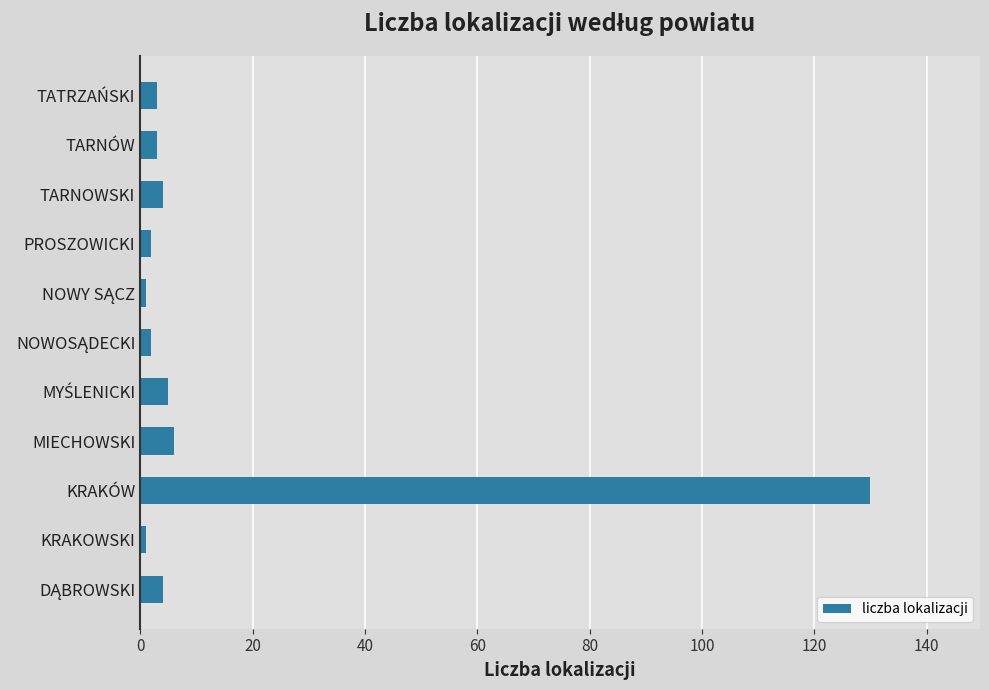

Between KRAKOWSKI and KRAKÓW, which is larger?

KRAKÓW